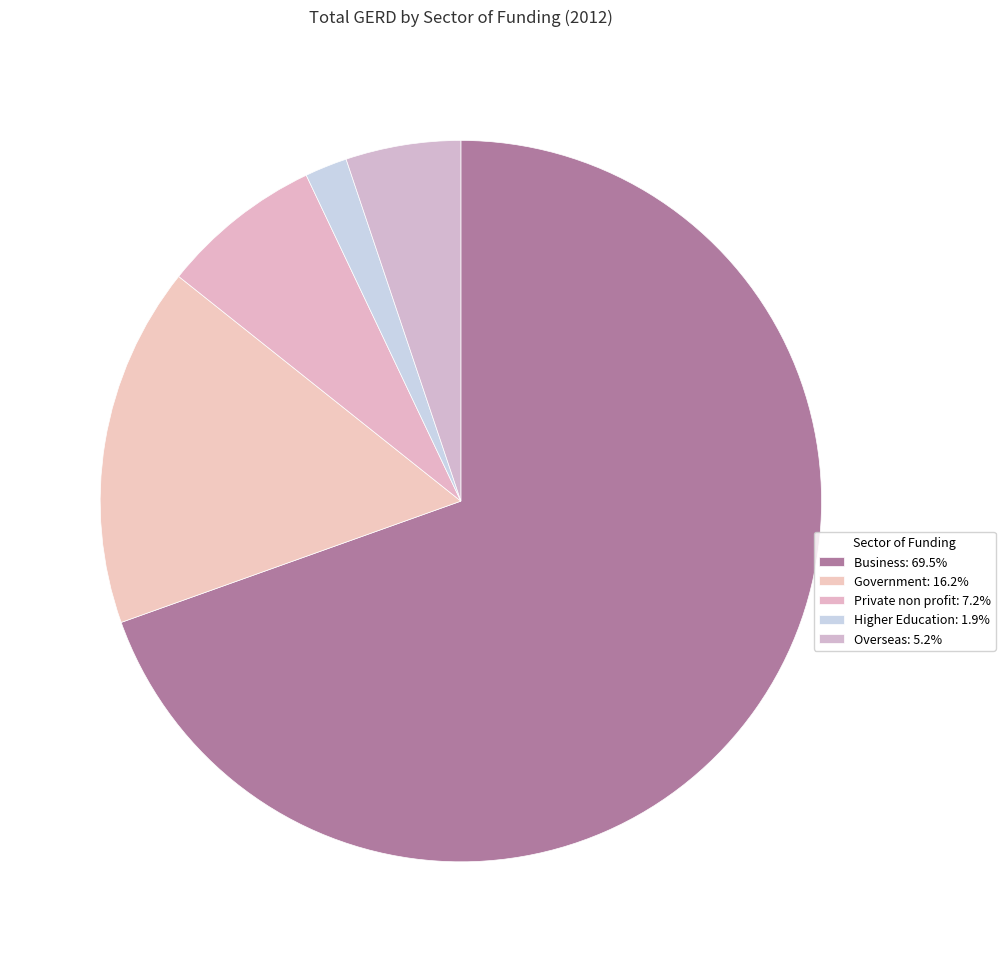

Count the number of slices in the pie.

5